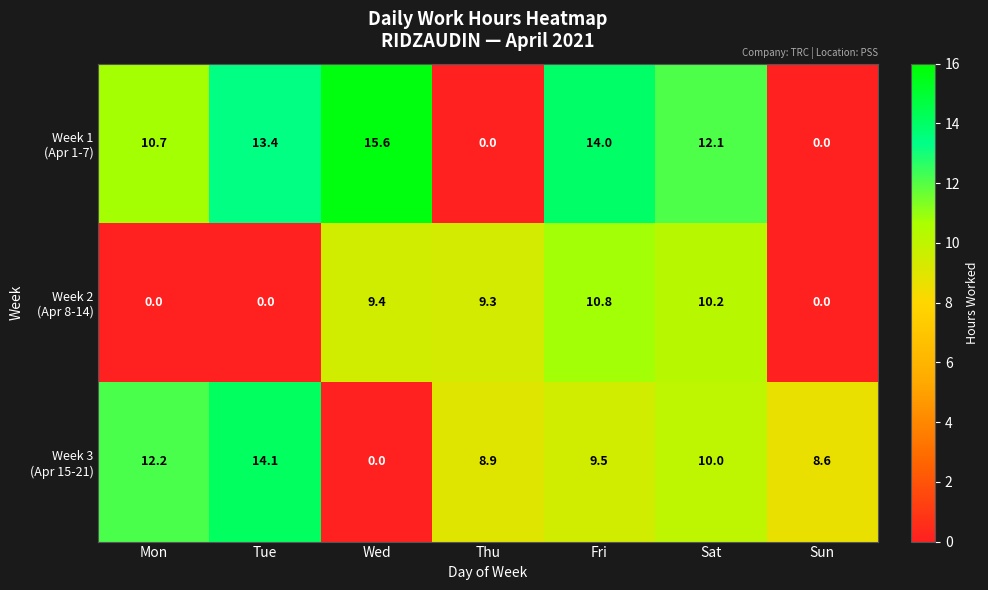

What is the greatest value displayed?

15.6